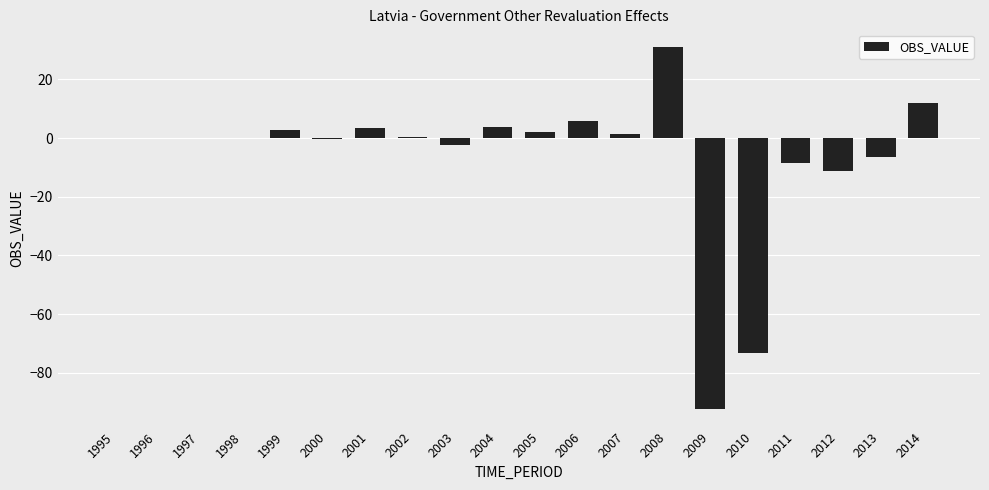

What is the greatest value displayed?

30.9